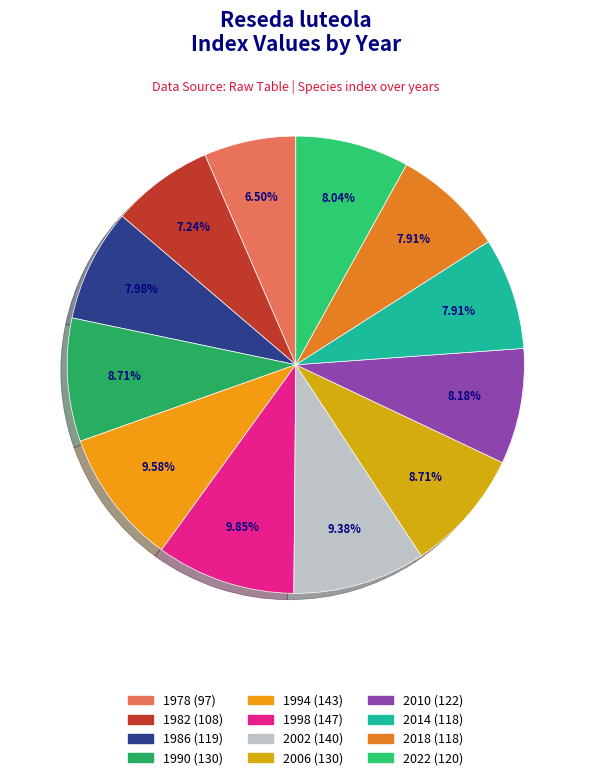

What is the largest slice in the pie chart?

1998